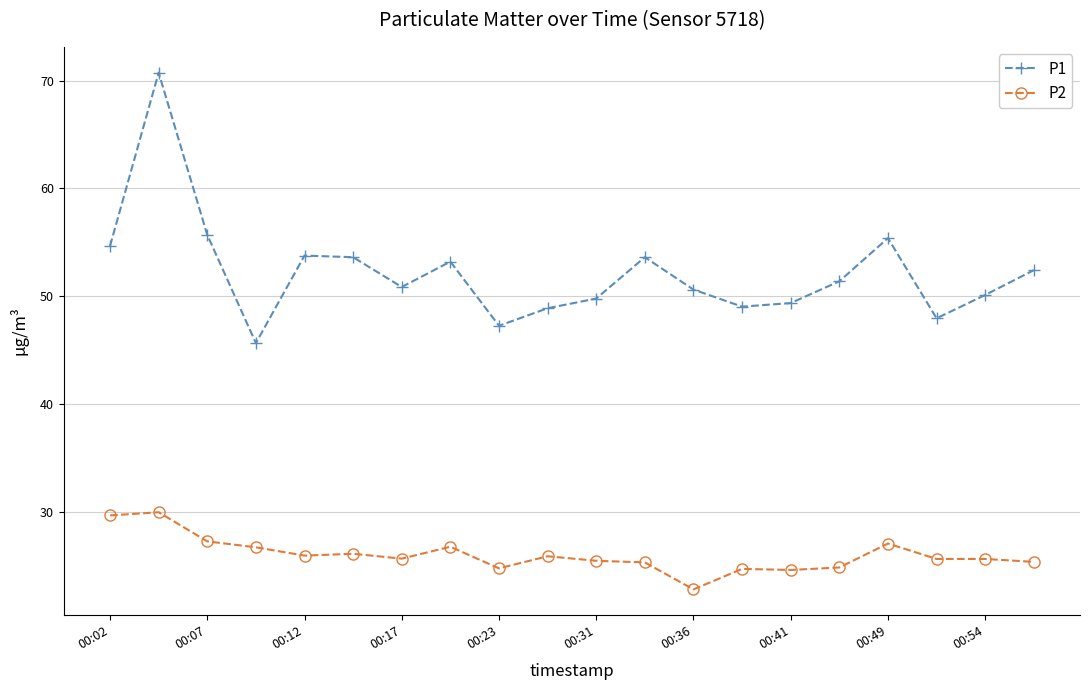

How many data points does each series have?

20